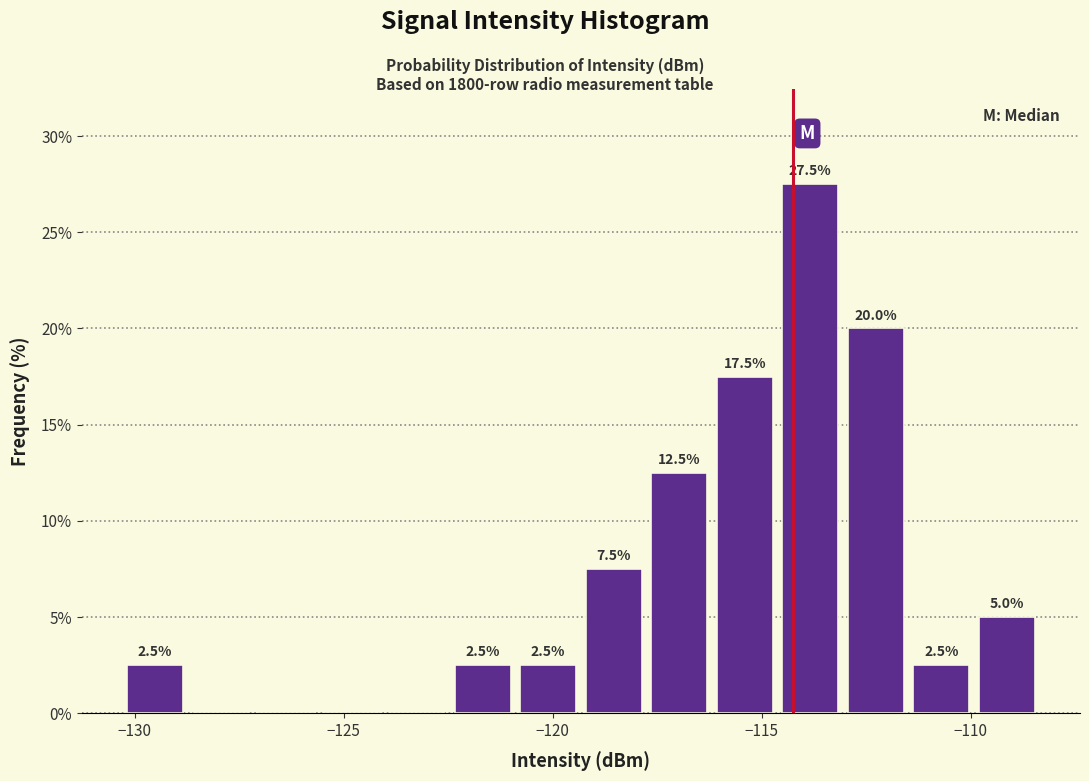

Read against the x-axis, roughly where is the centre of the tallest bar?

-114.0